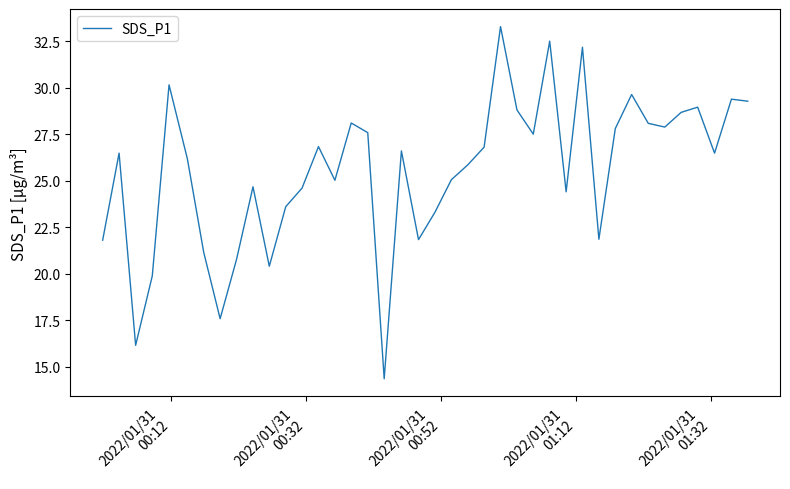

What is the difference between the maximum and minimum values?

18.9